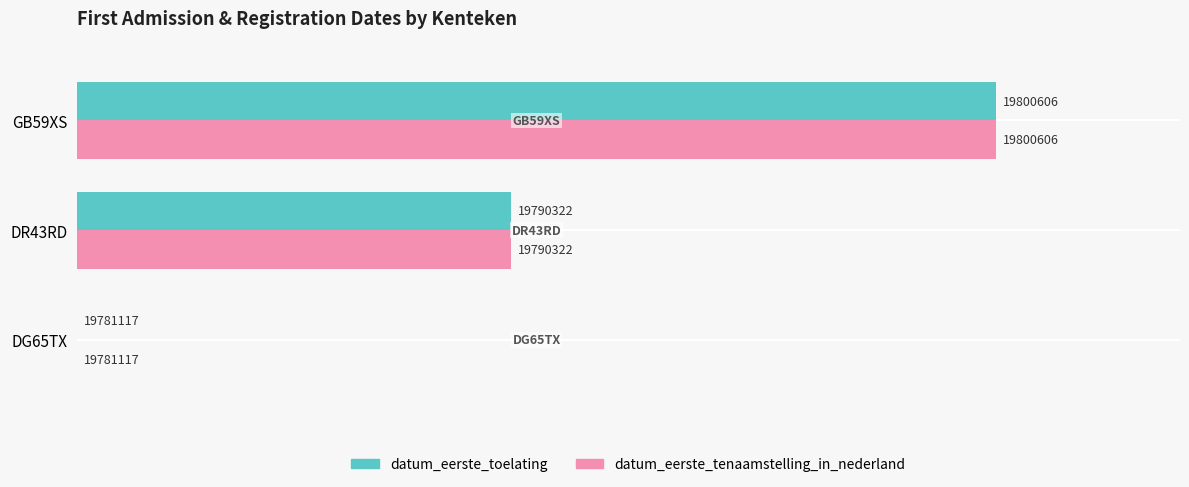

Which series has the largest total across all categories?

datum_eerste_toelating